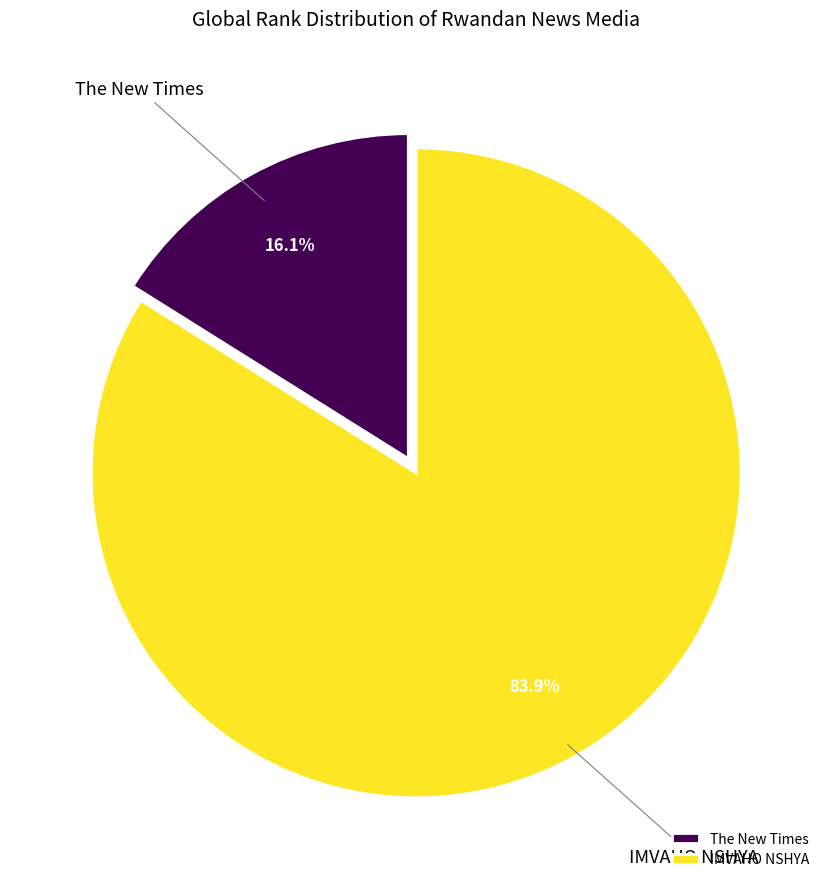

True or false: The New Times accounts for 5% of the total.

False